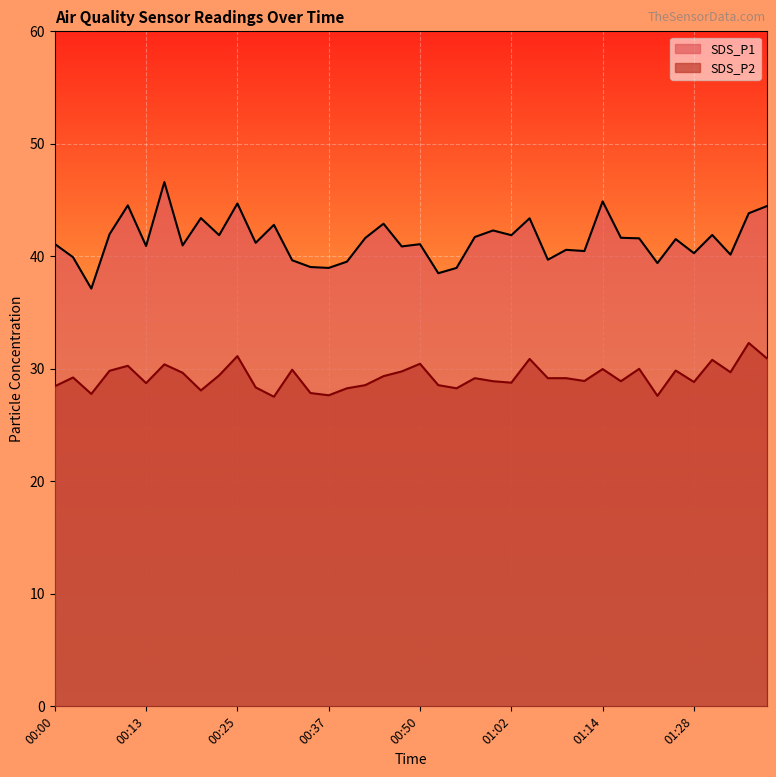

True or false: SDS_P1 and SDS_P2 cross at least once.

False